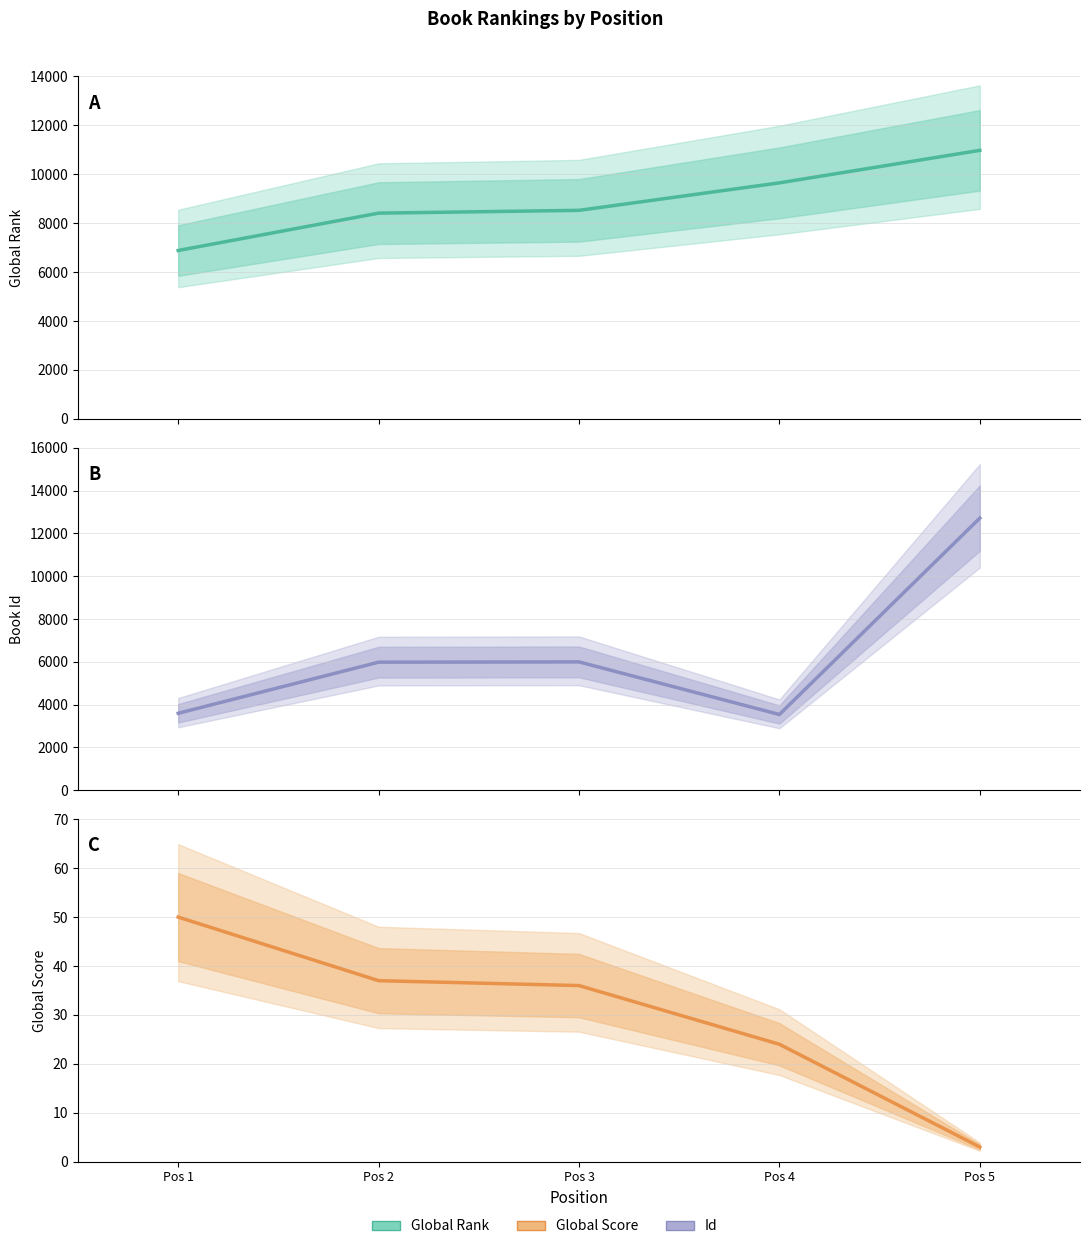

What are all the series names shown in the legend?

Global Rank, Id, Global Score